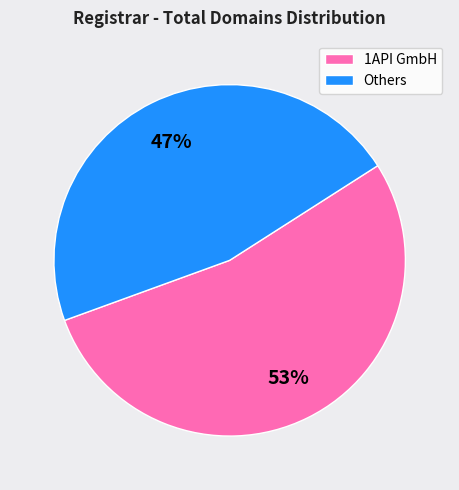

What percentage is the Others slice, to the nearest percent?

47%